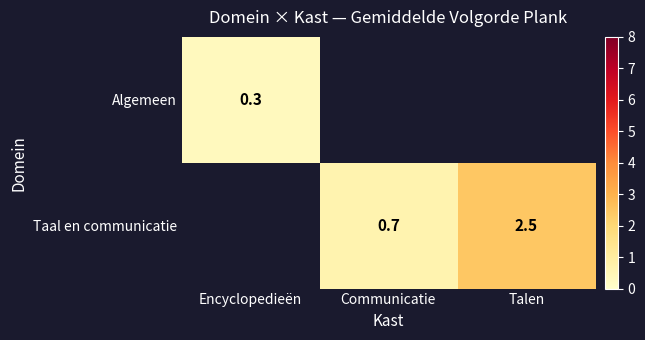

What is the smallest value displayed?

0.3